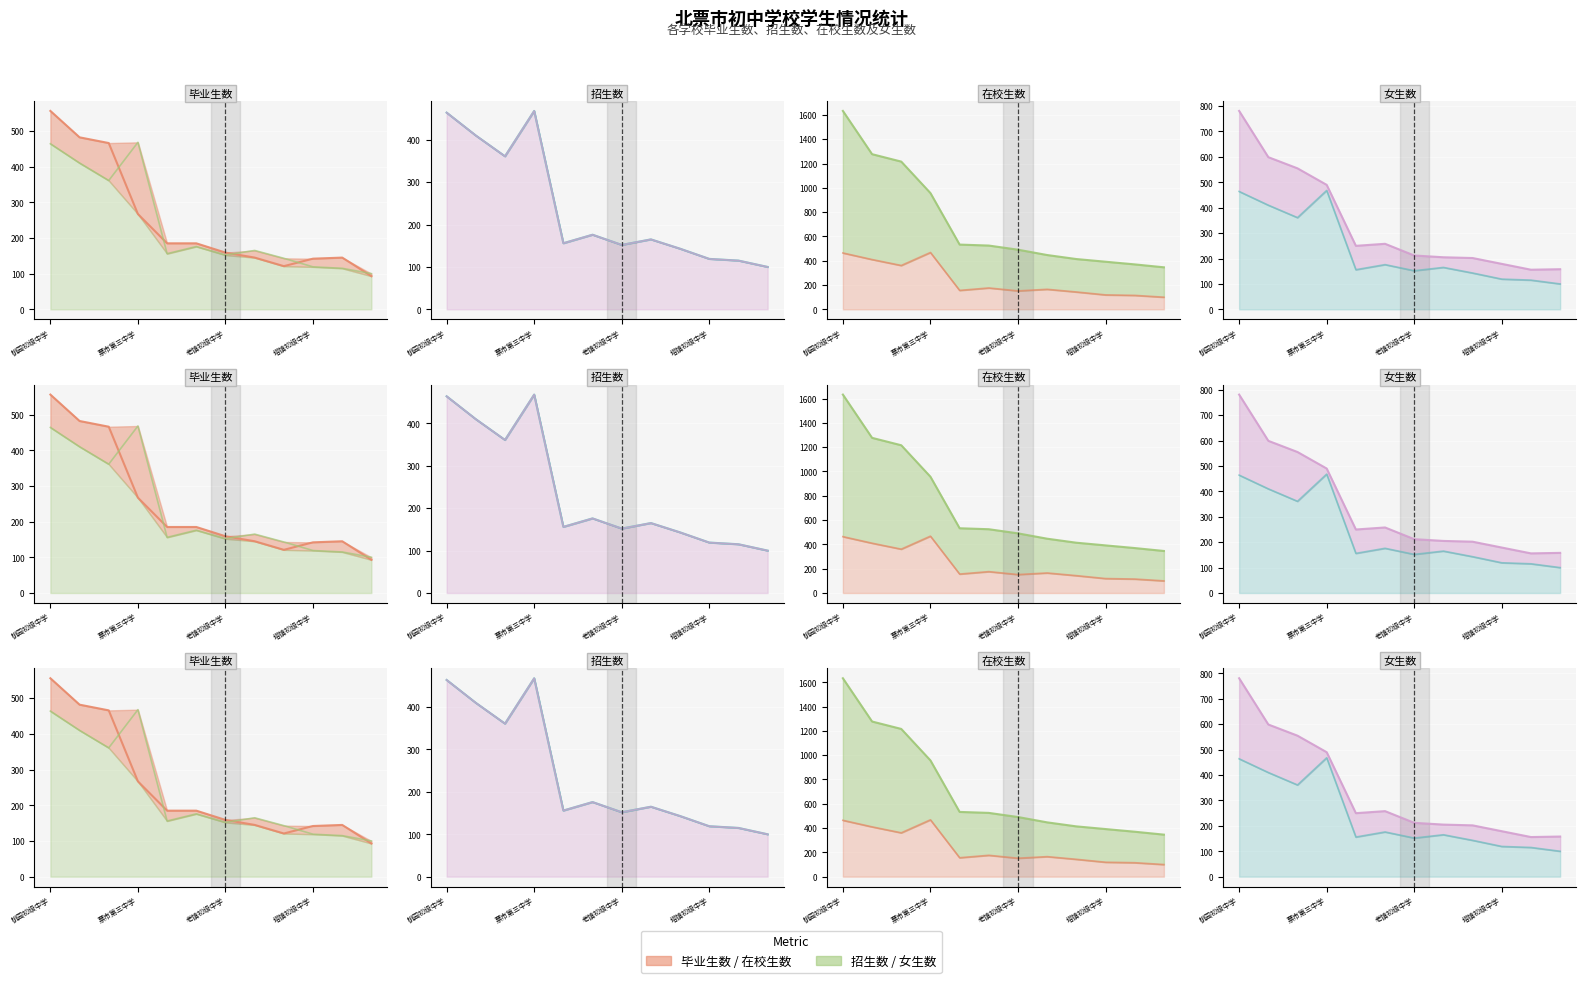

What is the difference between the maximum and minimum values in the 在校生数 series?

1287